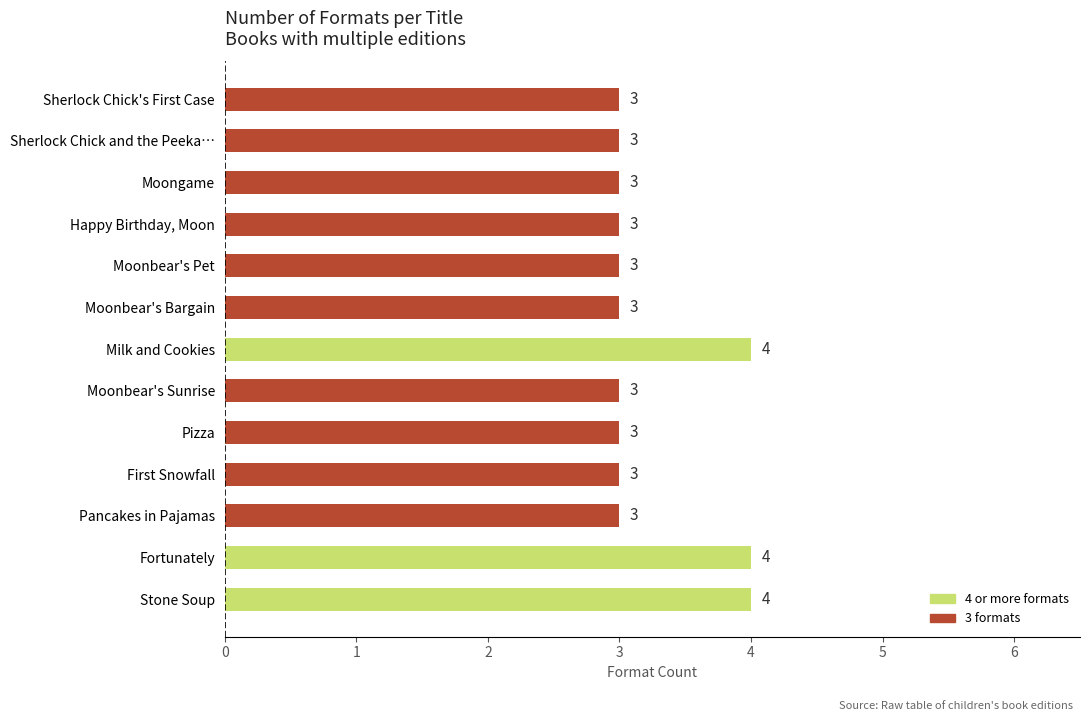

What is the average value?

3